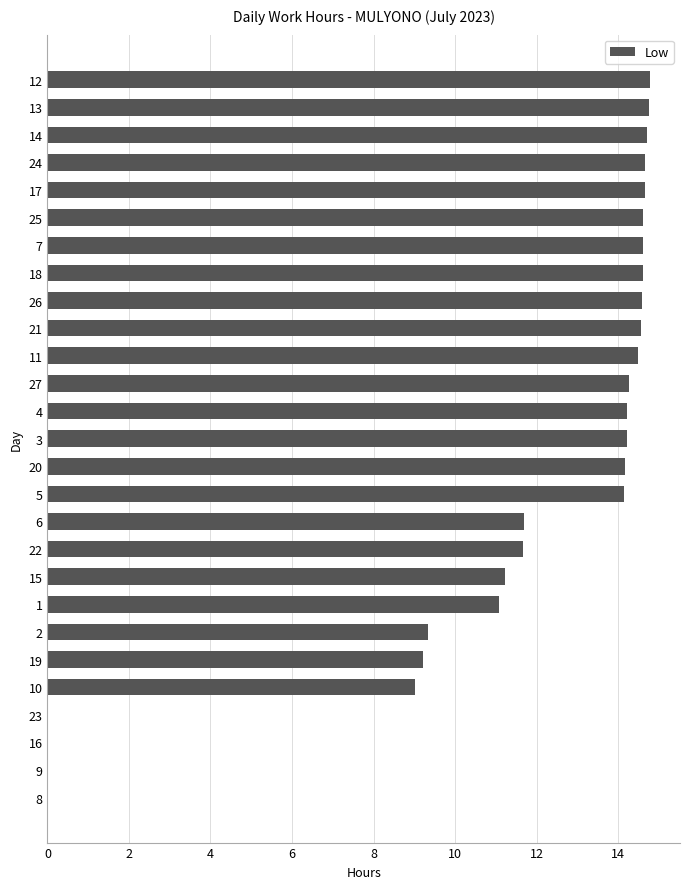

What is the sum of all values?

305.3